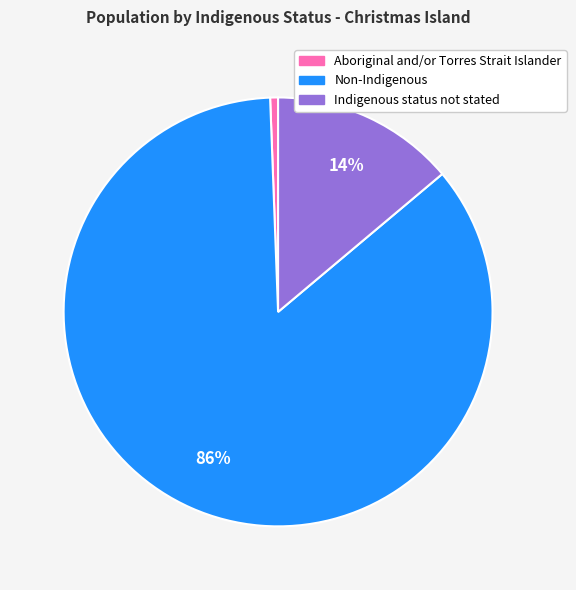

To the nearest percent, what is the average slice percentage?

33%